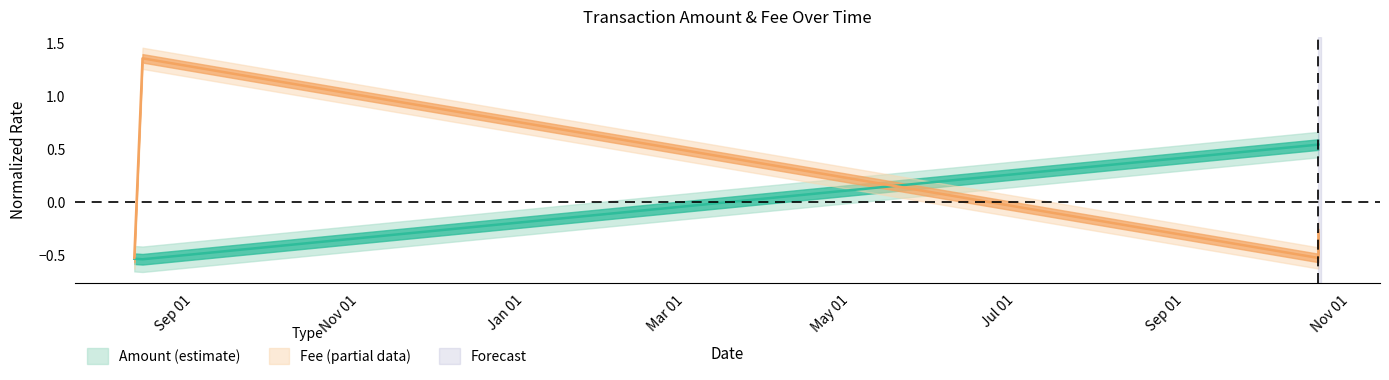

What is the difference between the maximum and minimum values in the Fee series?

1.9